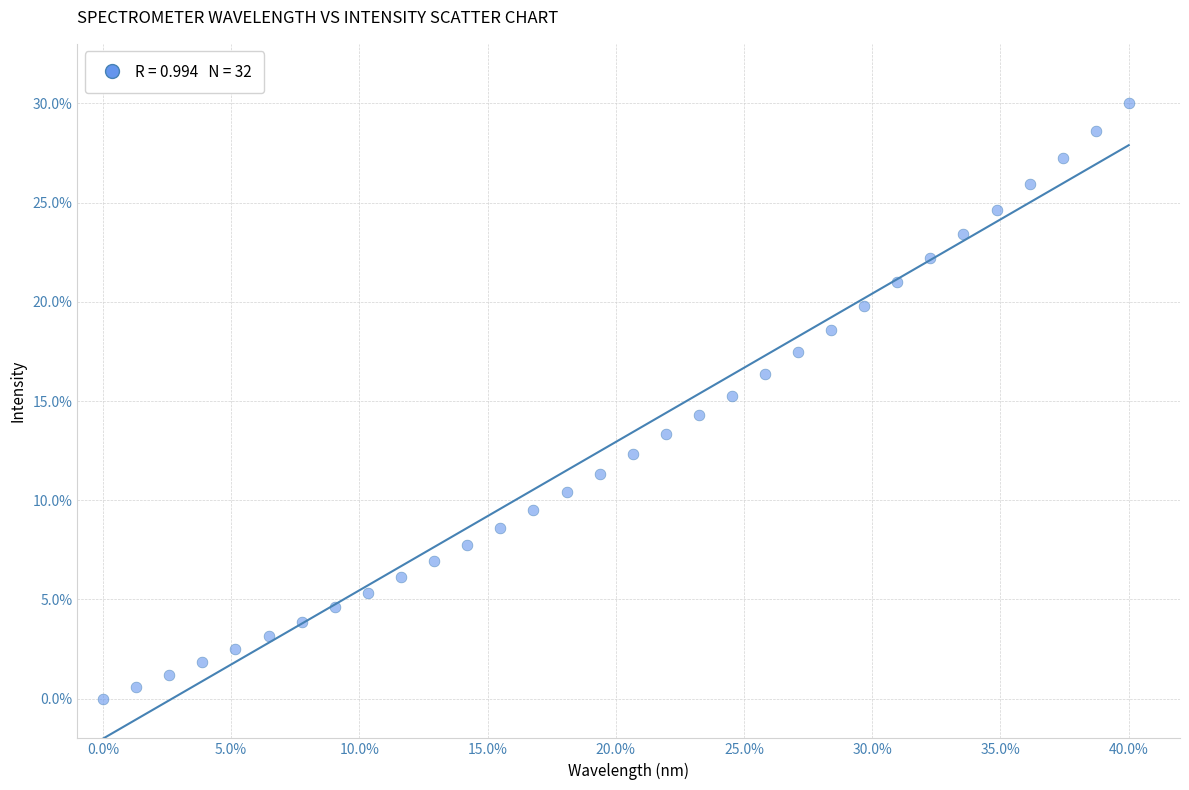

What is the range of X values (max minus min)?

40.0